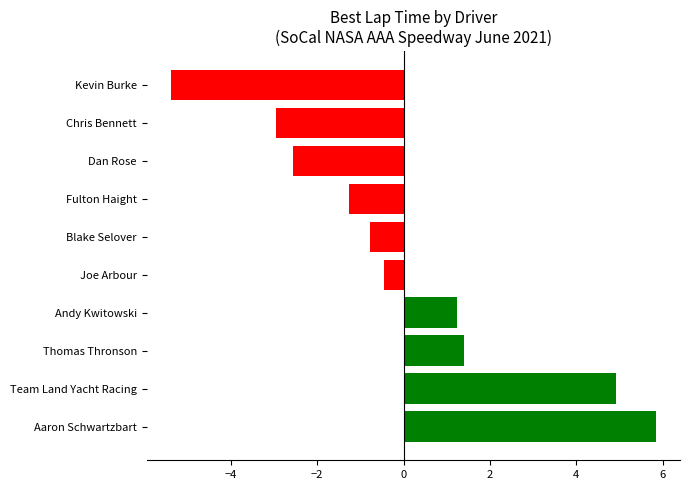

How many bars are there in total?

10